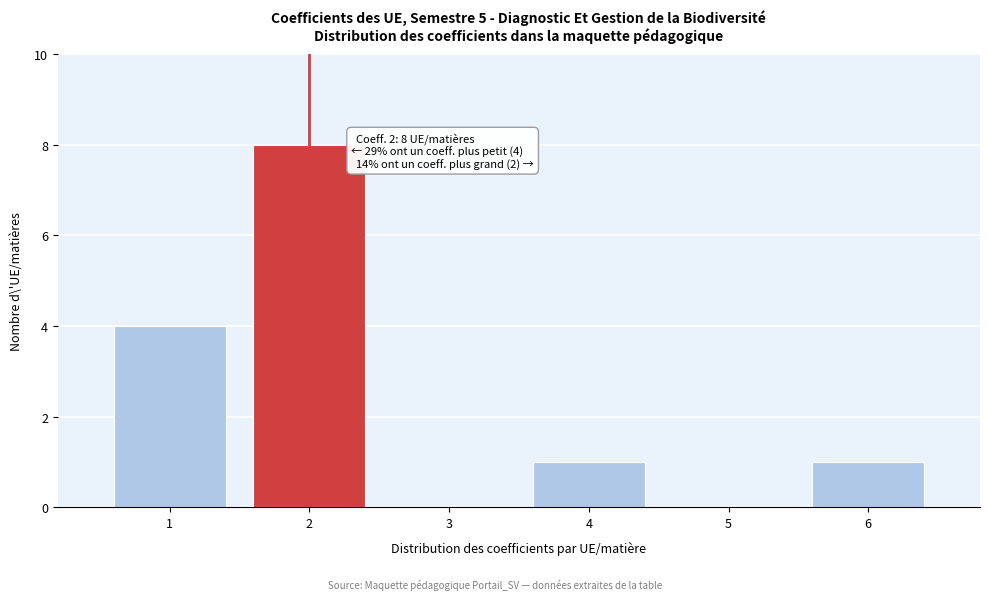

Over which range of the x-axis is the bar tallest?

1.5 to 2.5